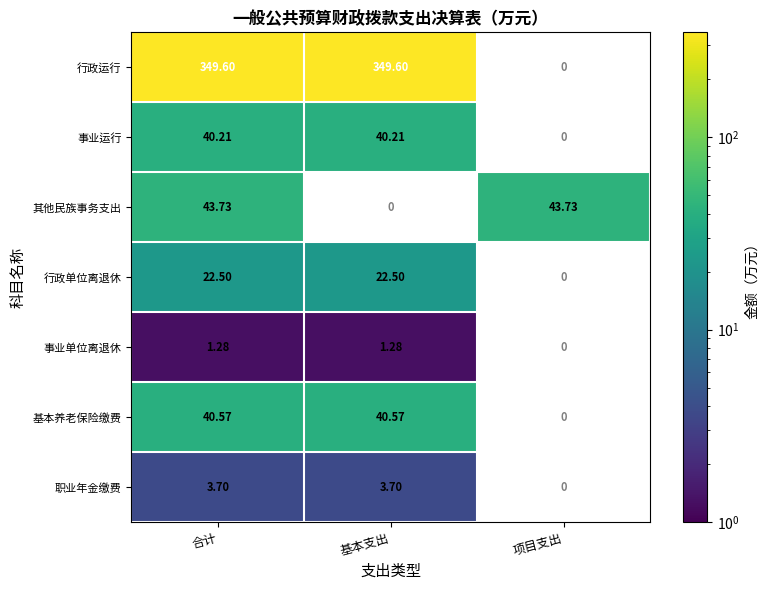

Is the value of 行政单位离退休 at 合计 greater than the value of 事业运行 at 基本支出?

No